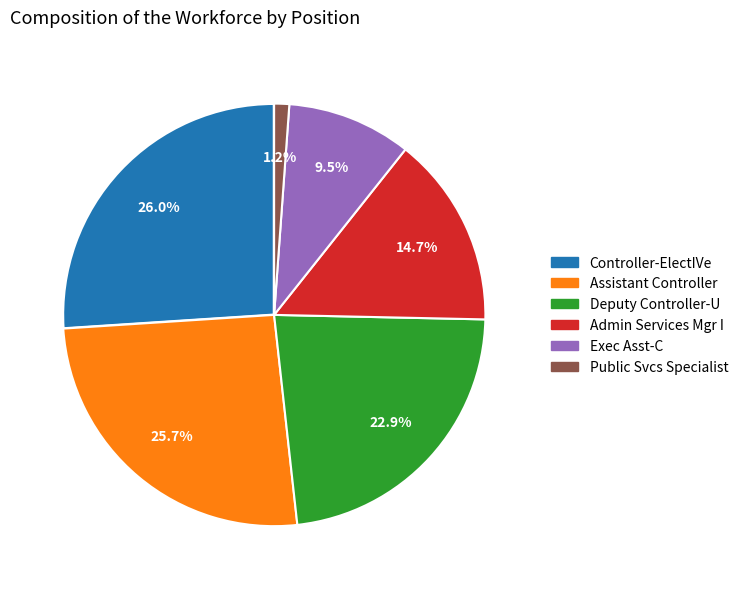

What percentage is the Assistant Controller slice, to the nearest percent?

26%